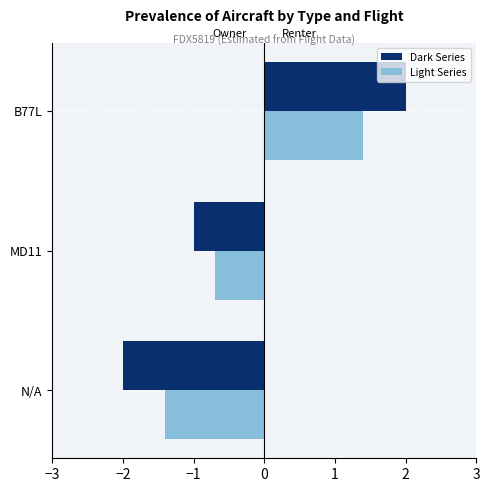

How many distinct data groups are displayed?

4